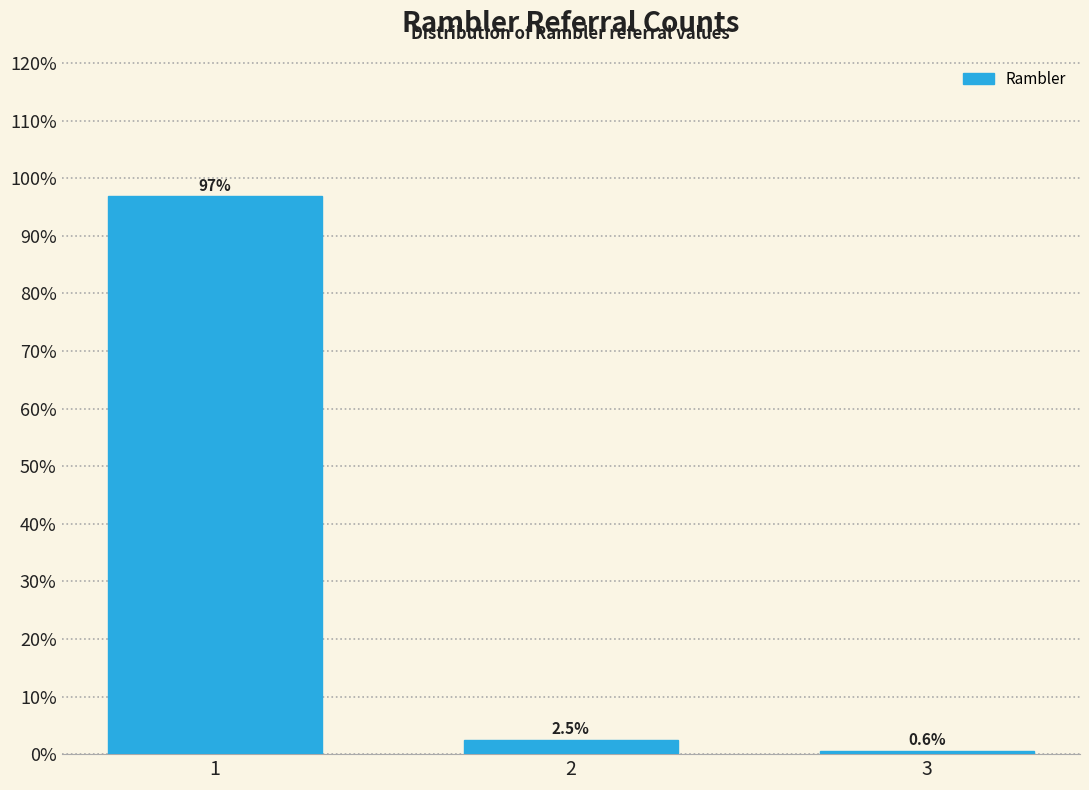

Reading right to left, what are all the values shown in this chart?

3=0.6	2=2.5	1=96.9